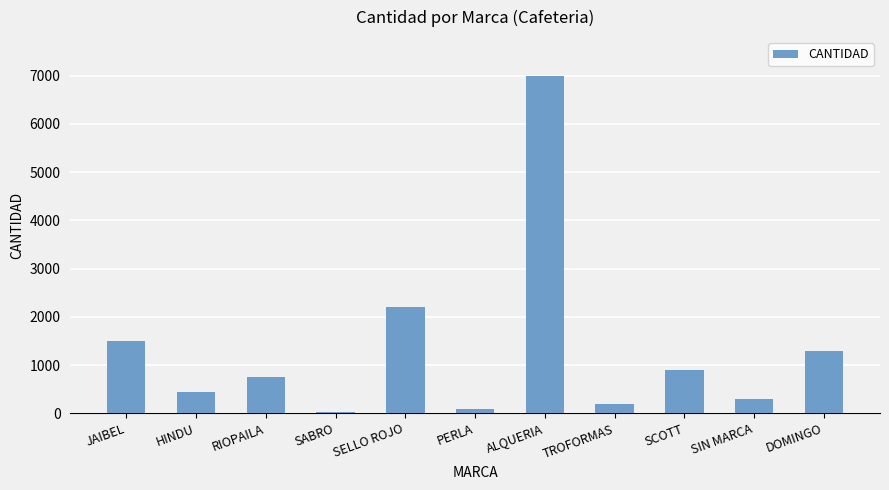

Which label corresponds to the largest value in the chart?

ALQUERIA